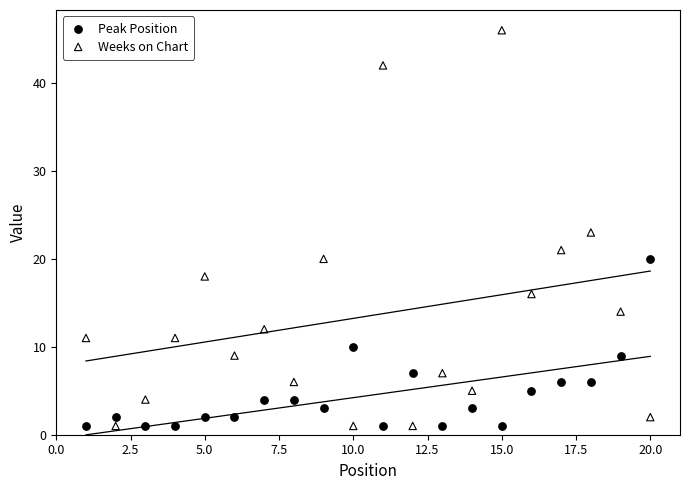

Which series reaches the maximum Y coordinate?

Weeks on Chart